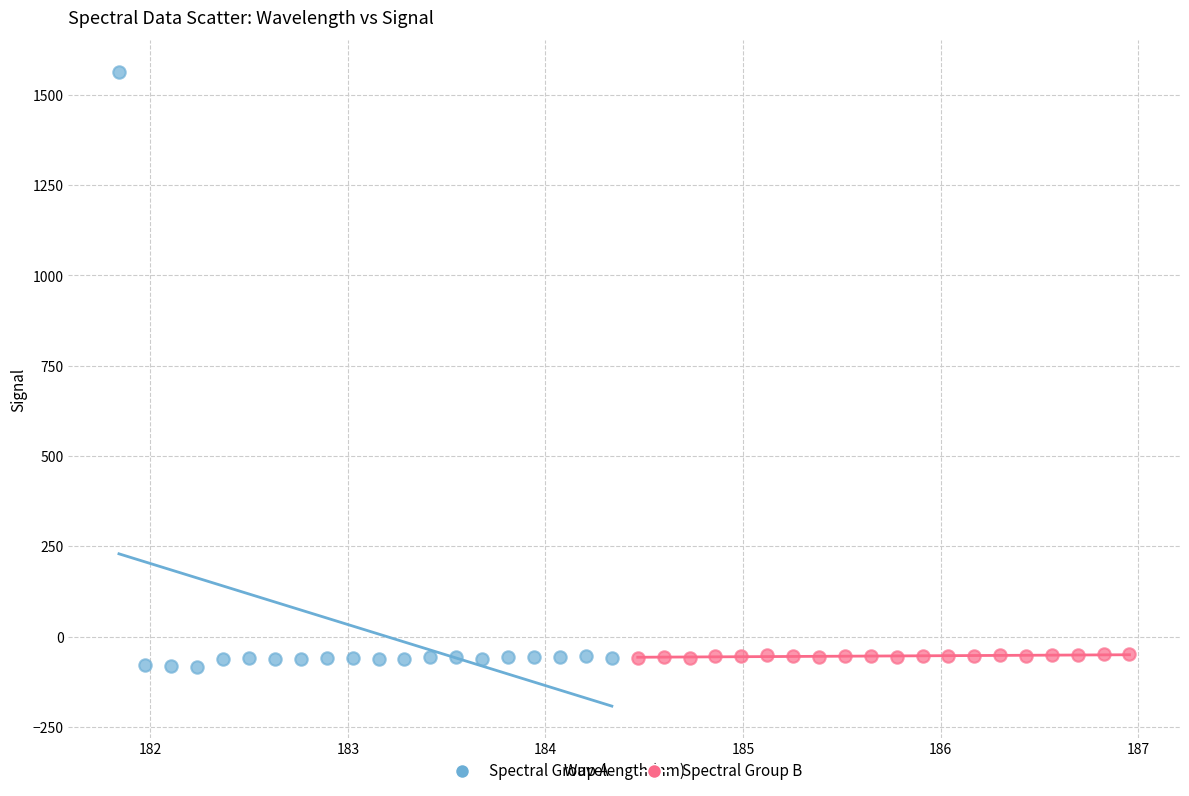

Which series reaches the maximum Y coordinate?

Spectral Group A